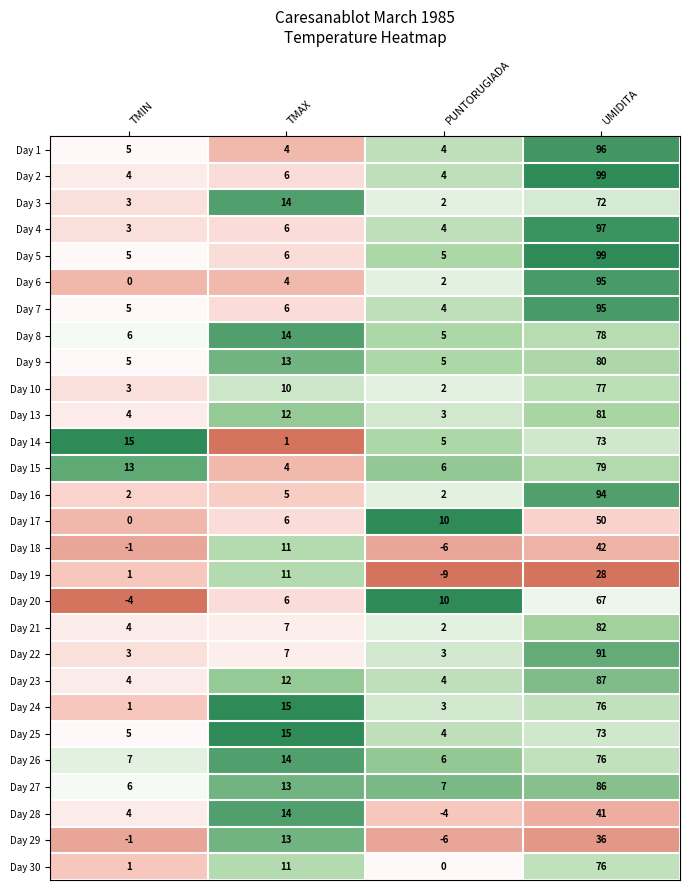

What is the total value across all series at UMIDITA?

2126